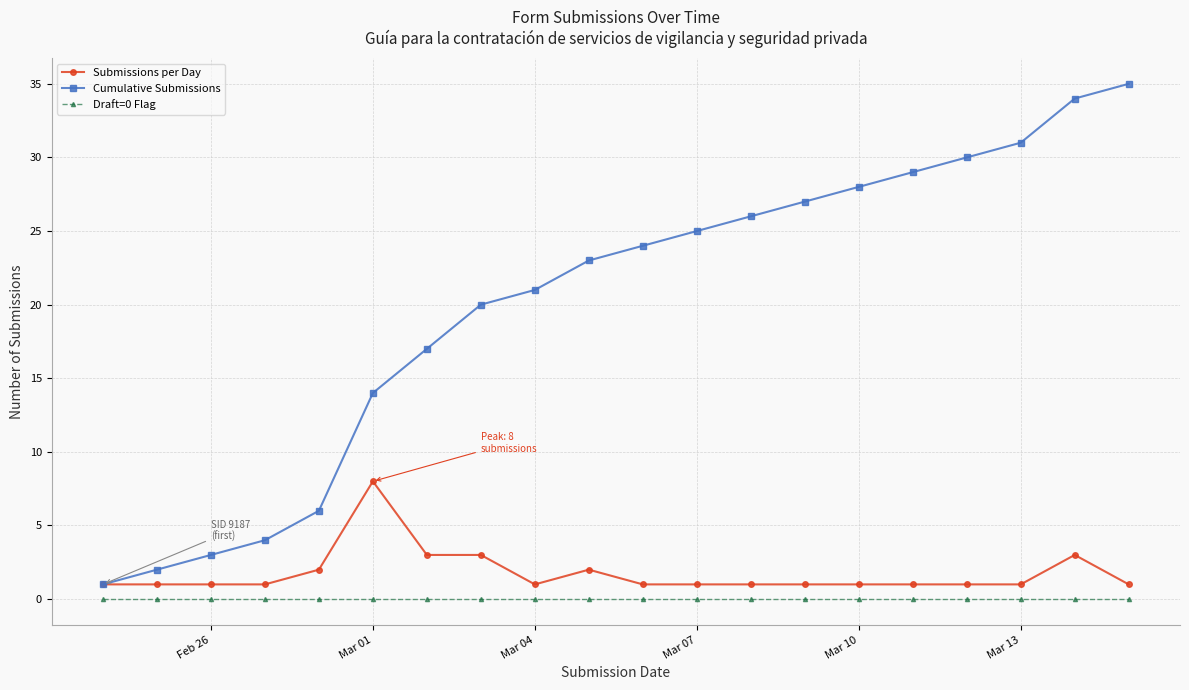

What is the value of the Cumulative Submissions point at the 2nd from the left?

2